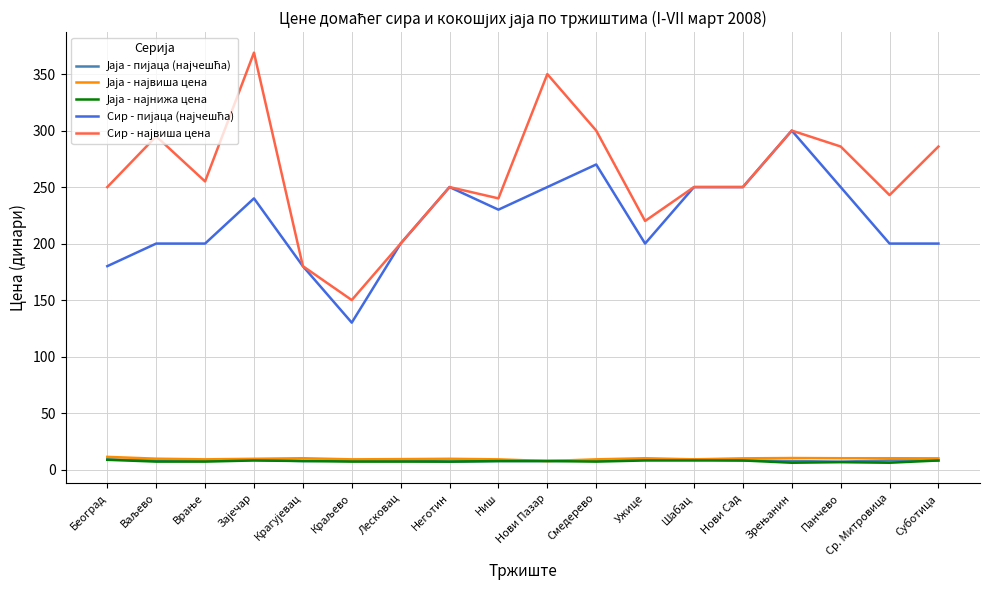

What position from the left is Ужице?

12